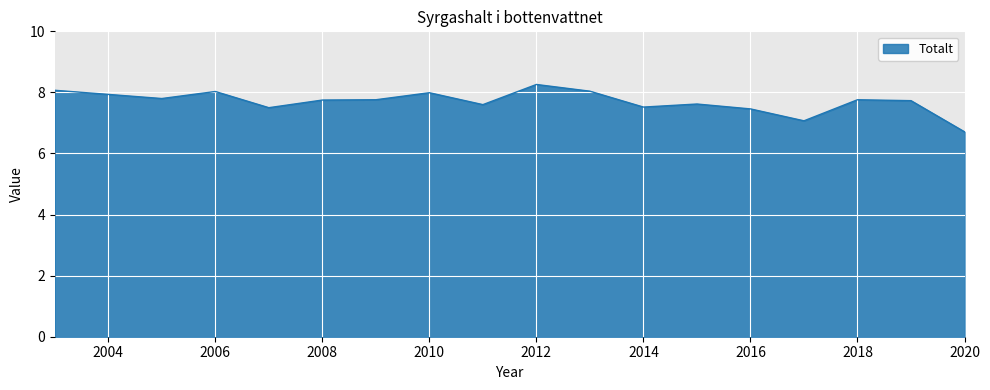

What is the greatest value displayed?

8.3